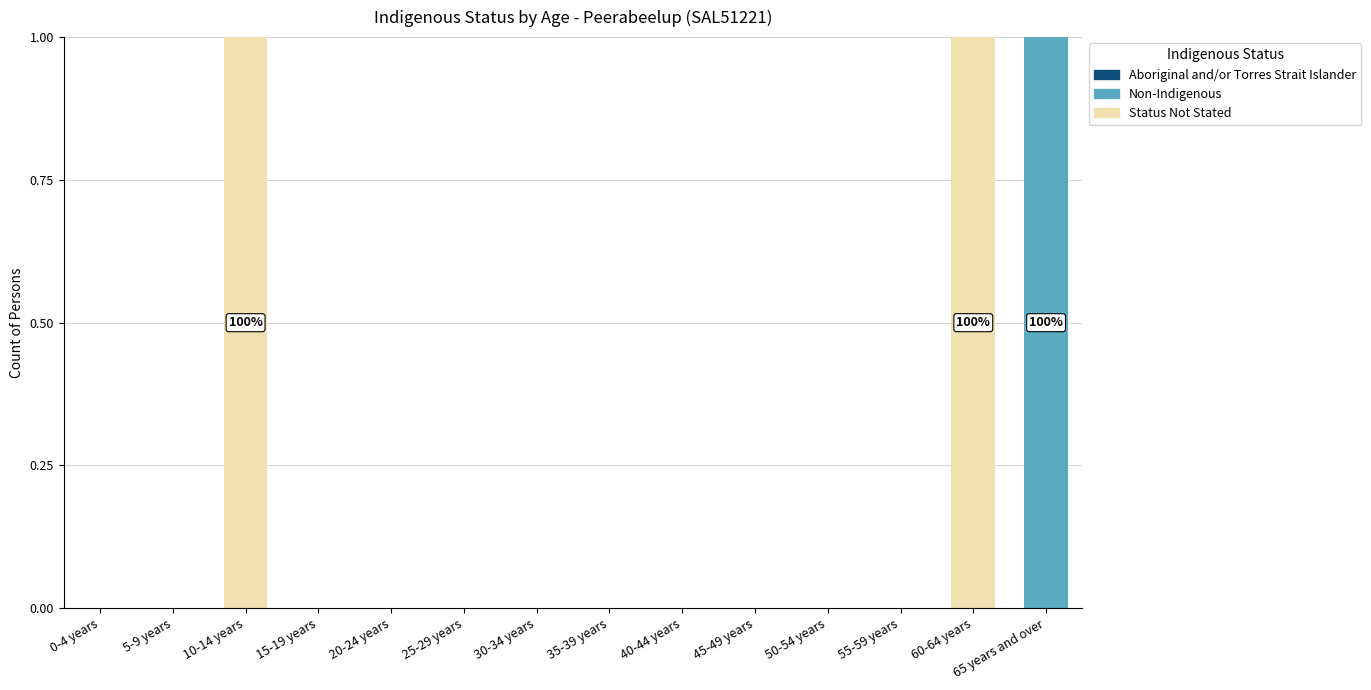

Count the number of data series in this chart.

2